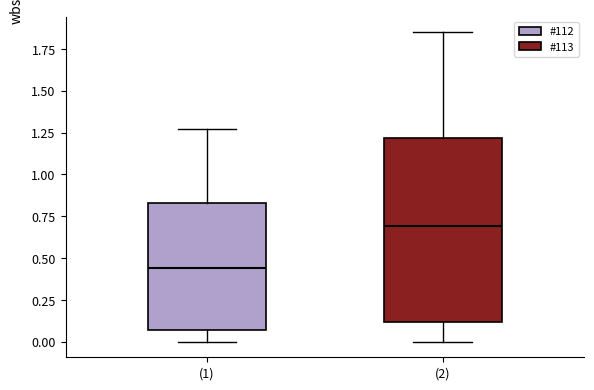

Reading left to right, read every box against the y-axis: the position of its median line, the range the box covers, and the ends of its whiskers. The values are not printed on the chart, so give them approximately, as read against the axis.

(1): median 0.45, box 0.05 to 0.85, whiskers 0.00 to 1.25
(2): median 0.70, box 0.10 to 1.20, whiskers 0.00 to 1.85